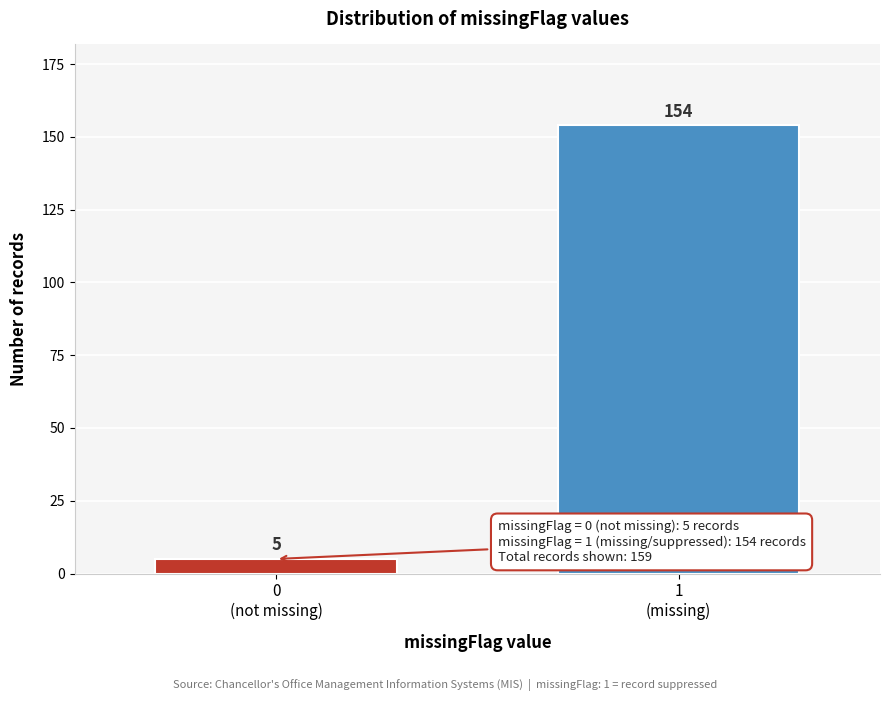

Reading left to right, what are all the values shown in this chart?

5	154